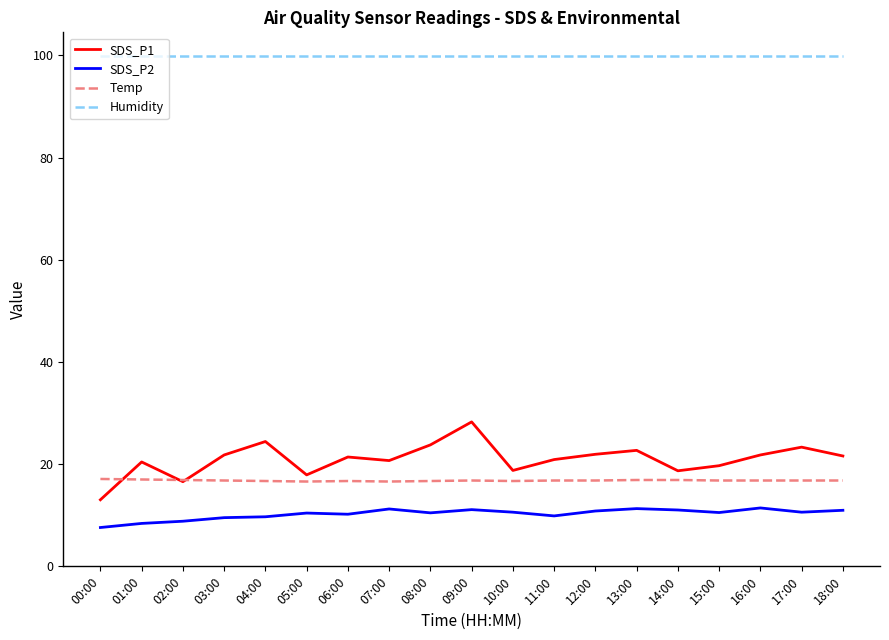

What is the spread (max minus min) of values at 15:00?

89.4